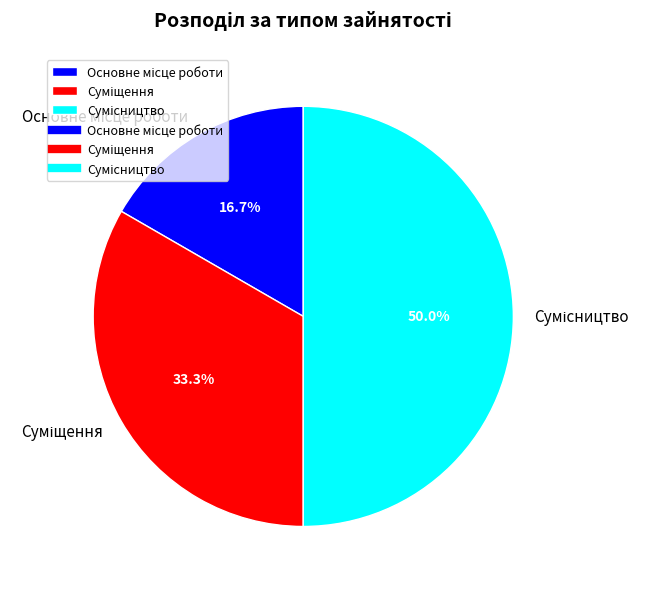

Which category has the biggest portion of the pie?

Сумісництво